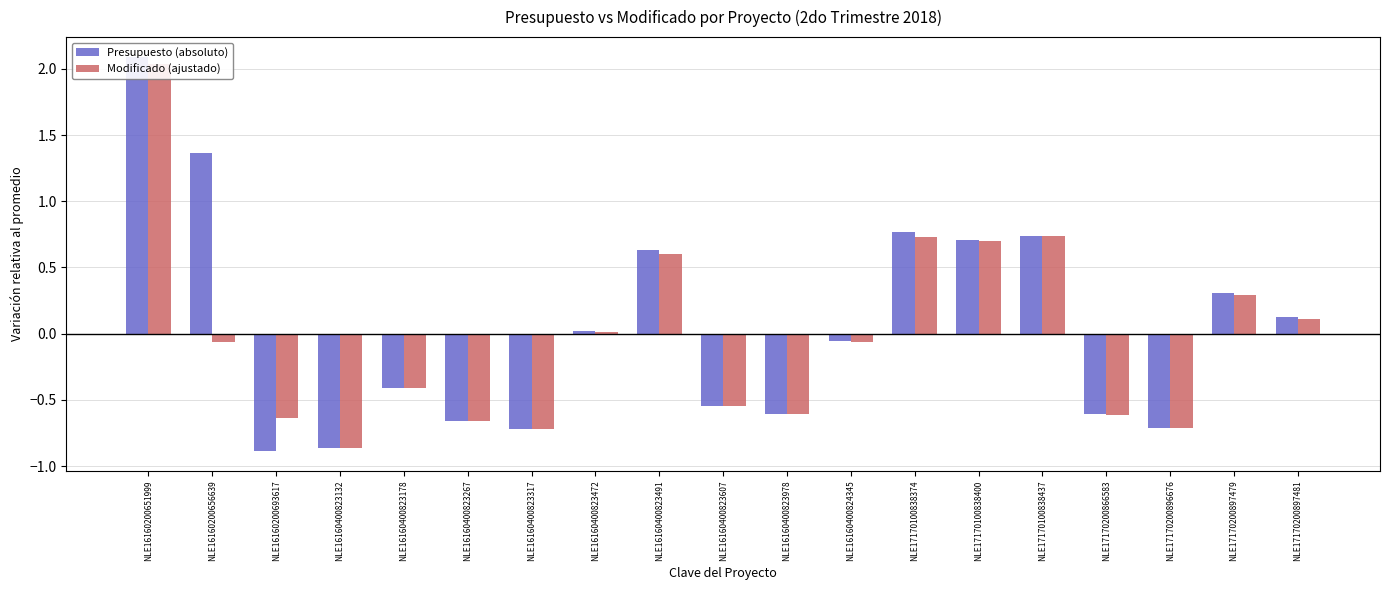

Which series changed the most between NLE16160400824345 and NLE17170200896676?

Modificado (ajustado)